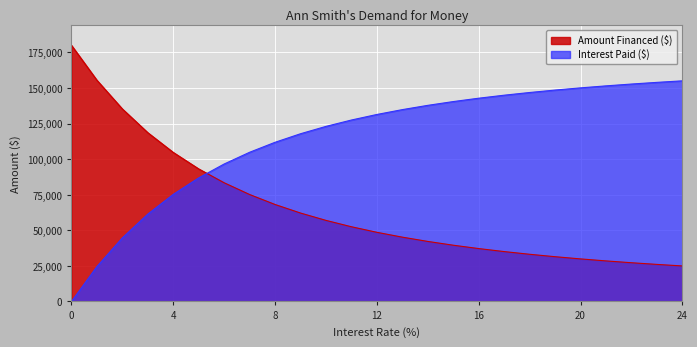

Read the Interest Paid ($) value at 14.

137801.3